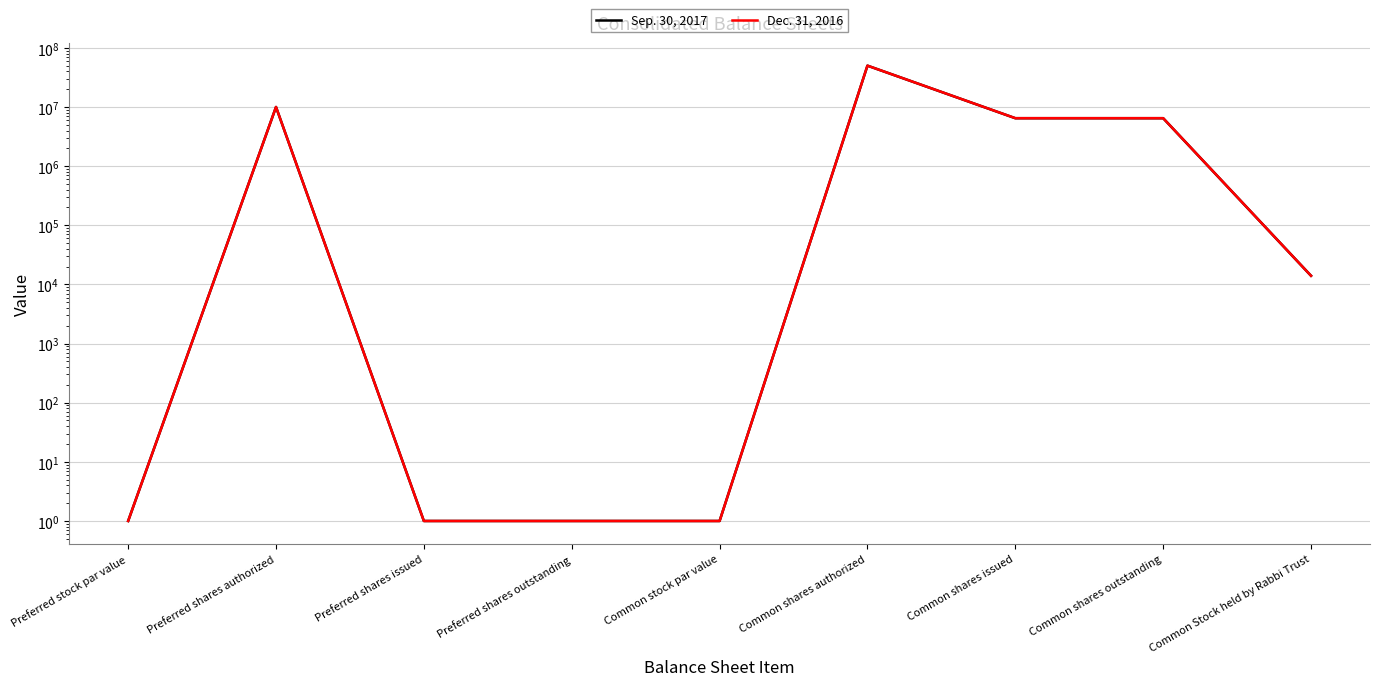

Where is the first local maximum for Sep. 30, 2017?

Preferred shares authorized